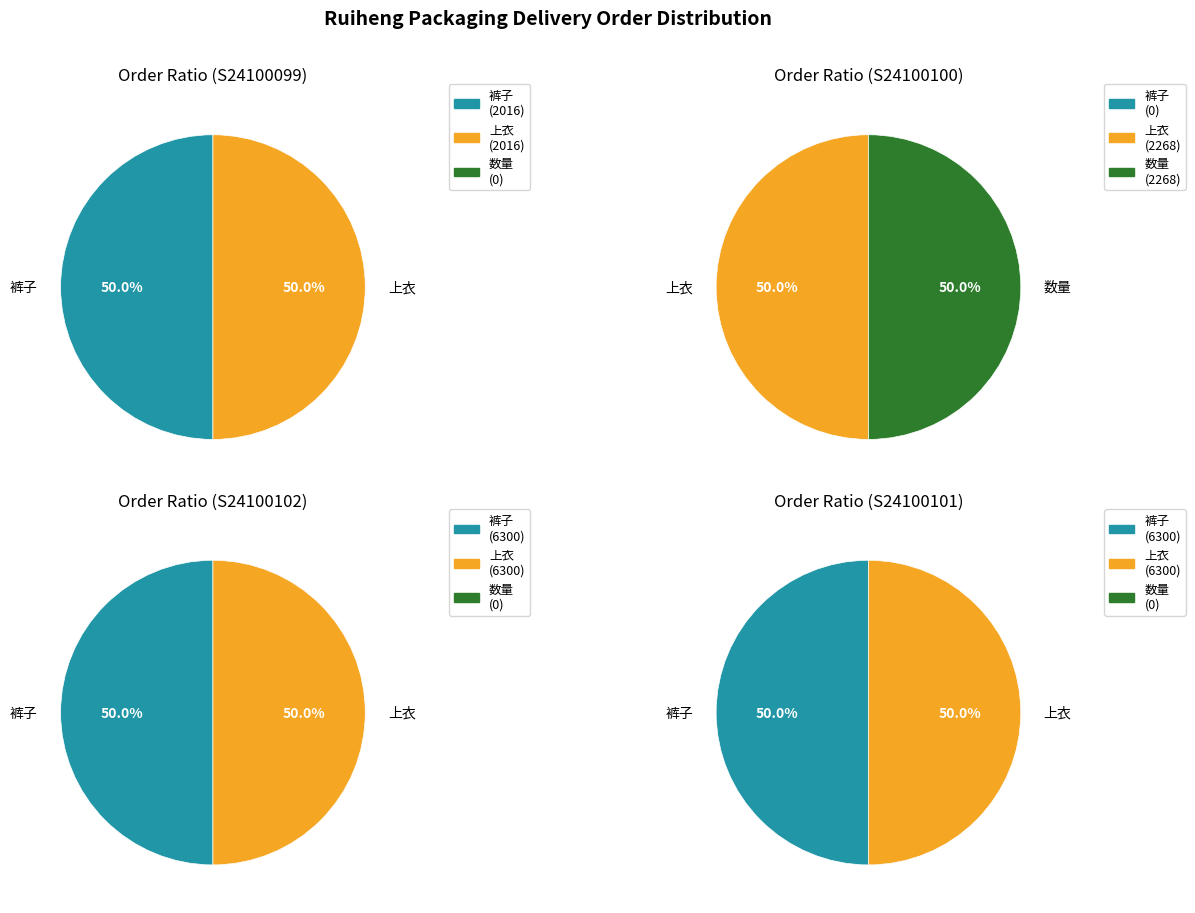

Which category has the smallest portion of the pie?

S24100099